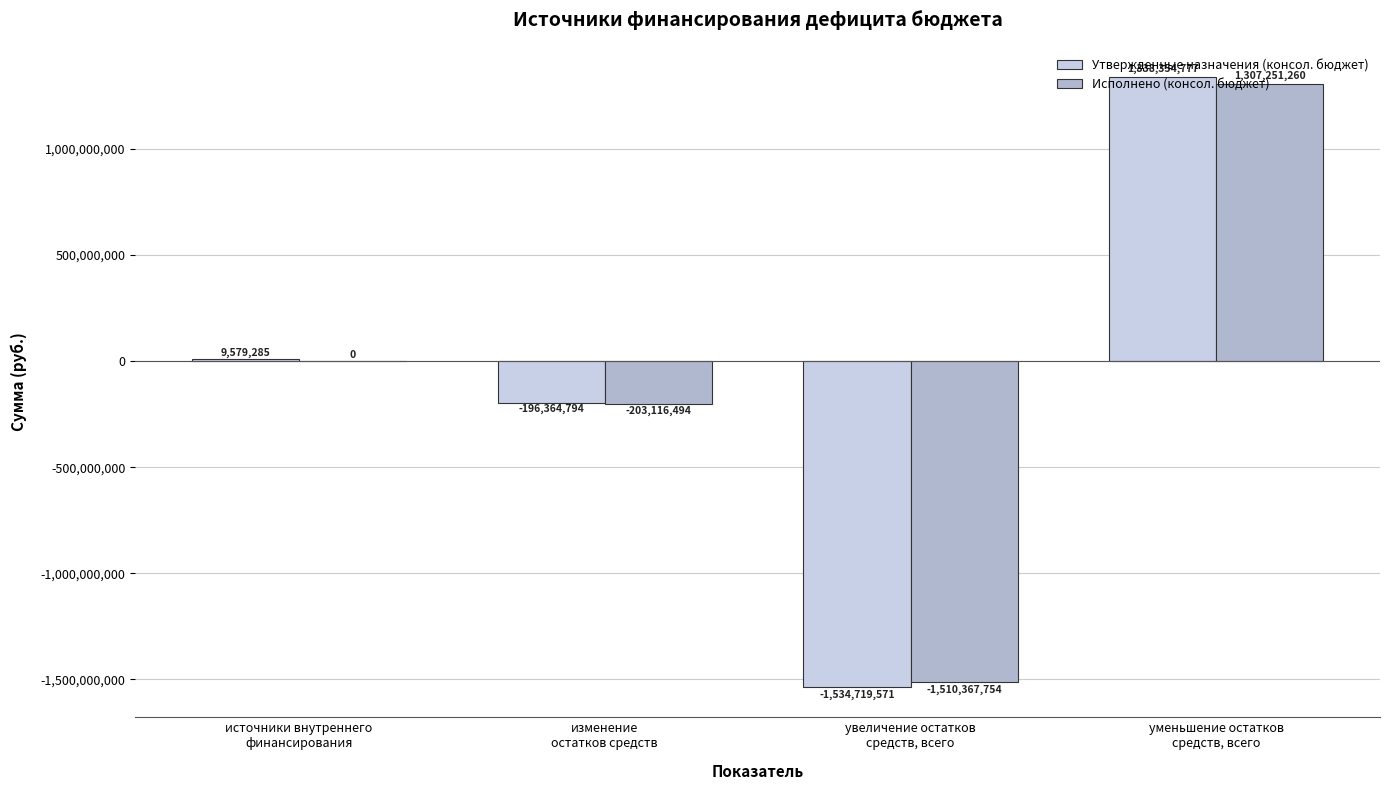

What is the maximum value for Утвержденные назначения (консол. бюджет)?

1338354777.0